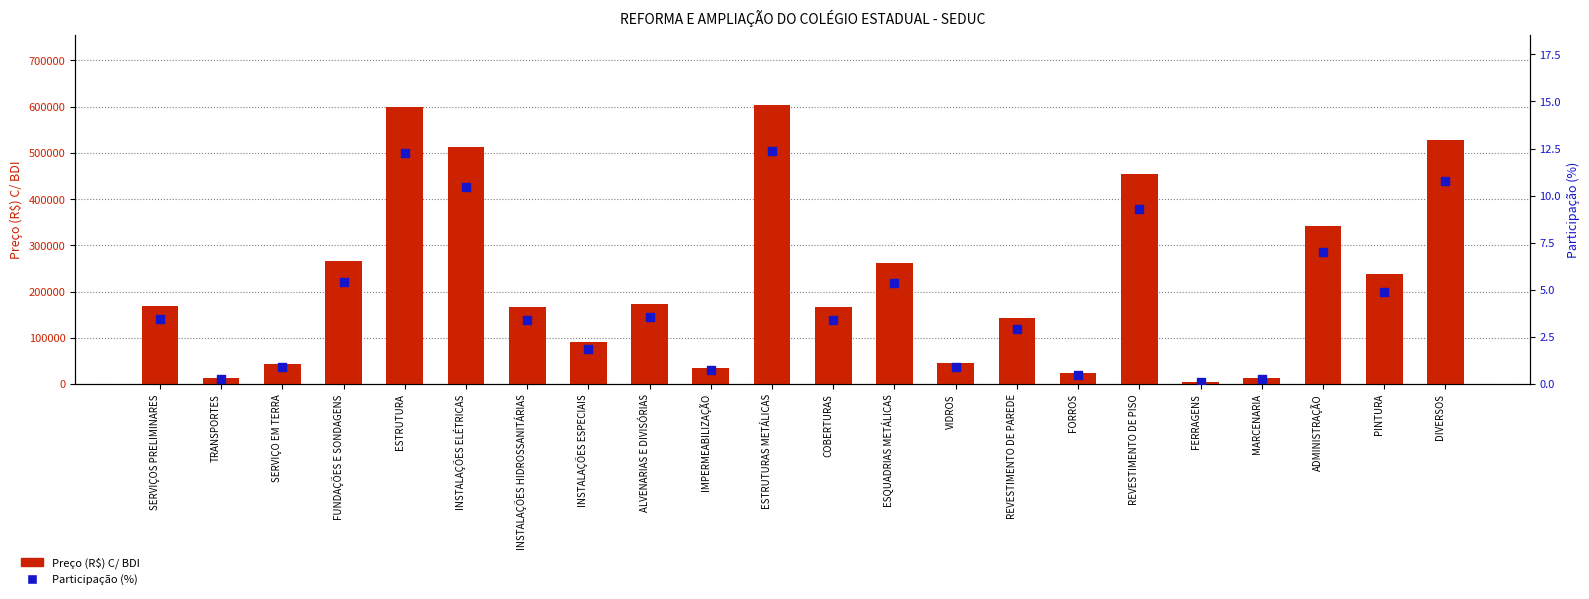

Which series has the widest spread of Y values?

Preço (R$) C/ BDI